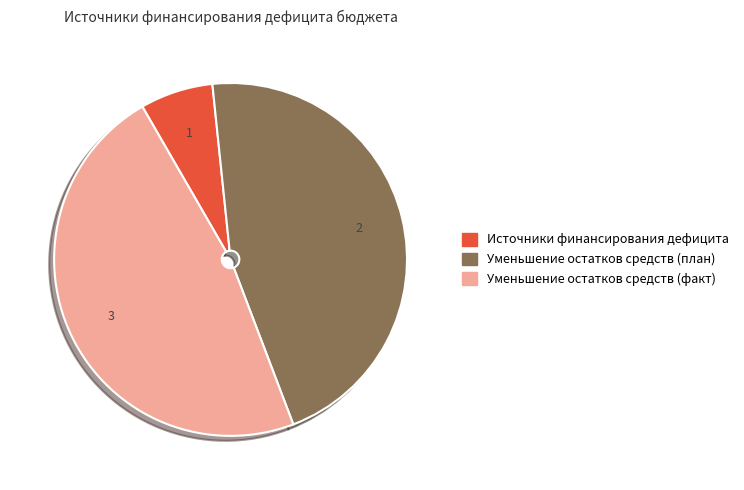

Is there a majority slice in this chart?

No